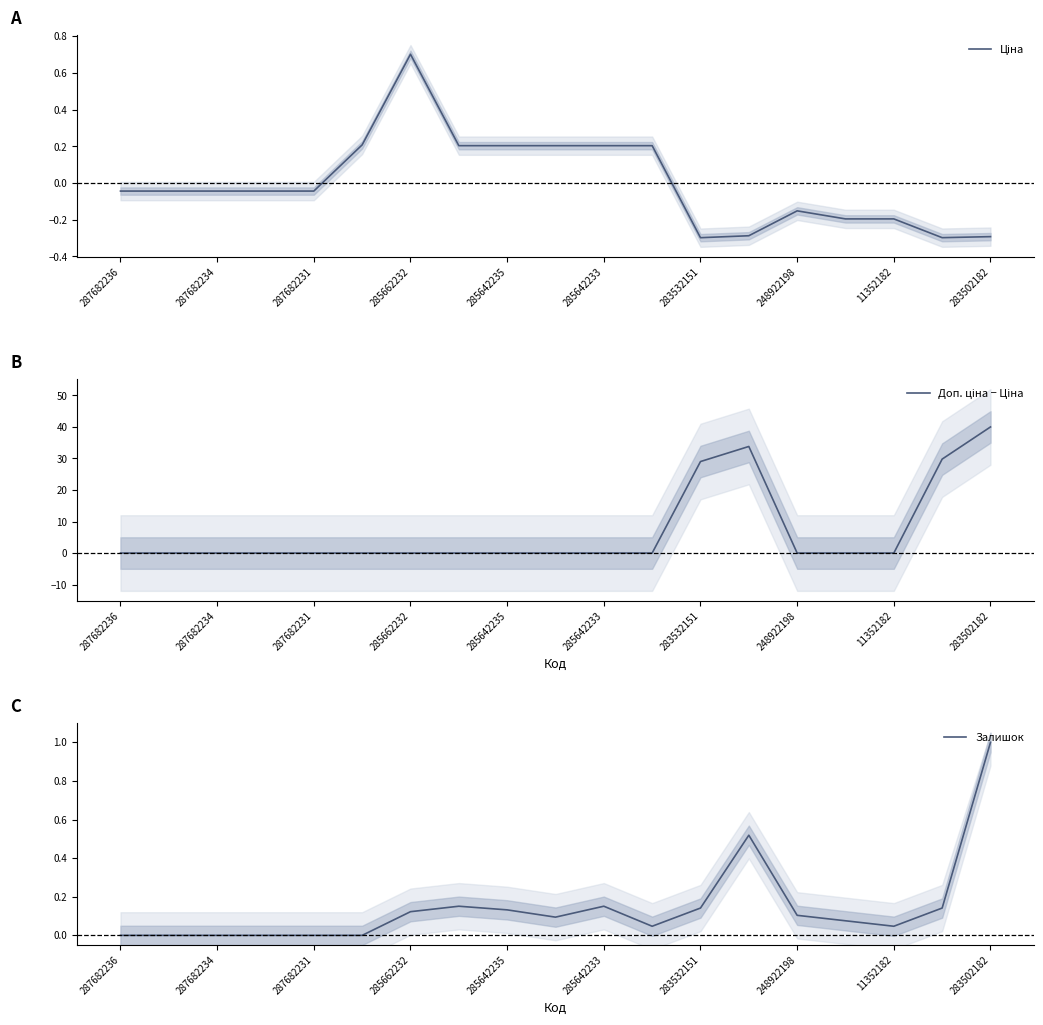

At which label does Залишок reach its peak?

283502182